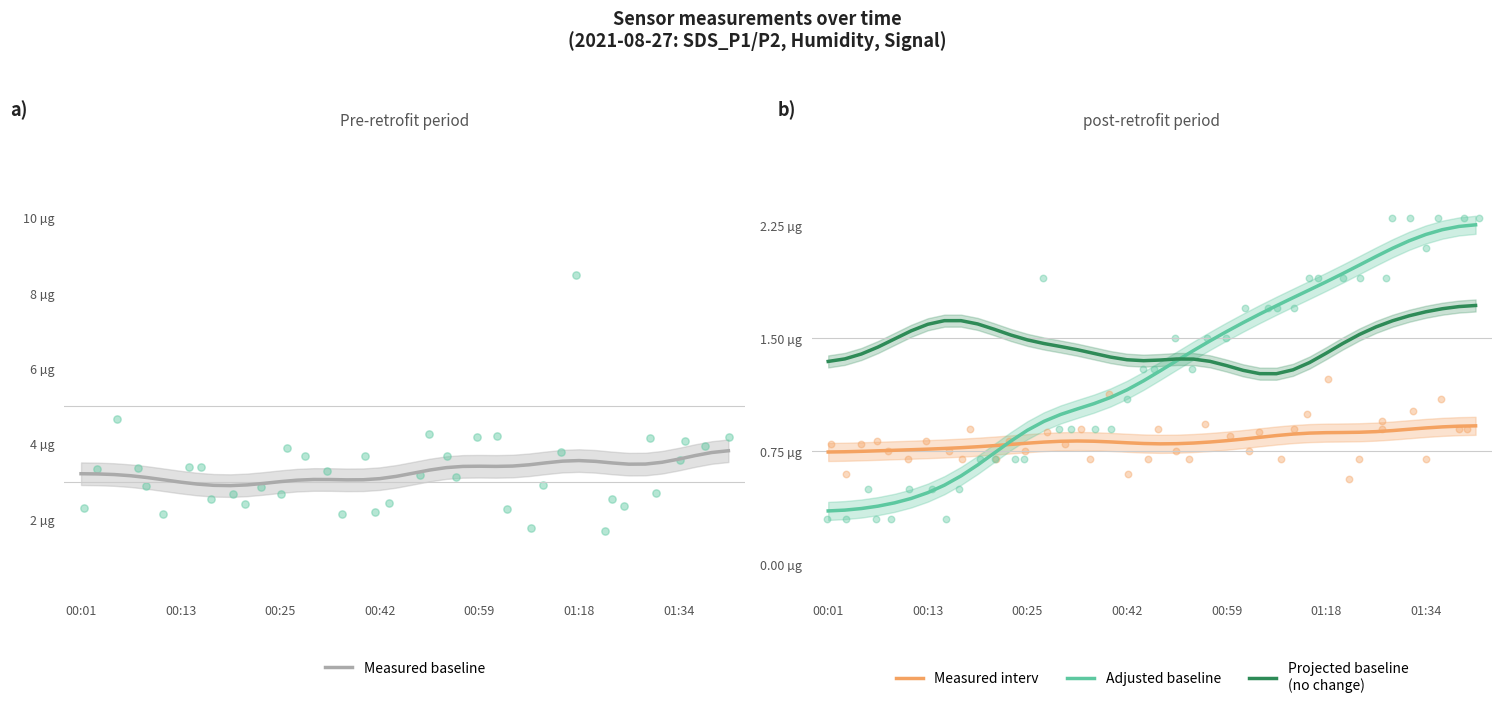

Which series reaches the minimum Y coordinate?

Adjusted baseline